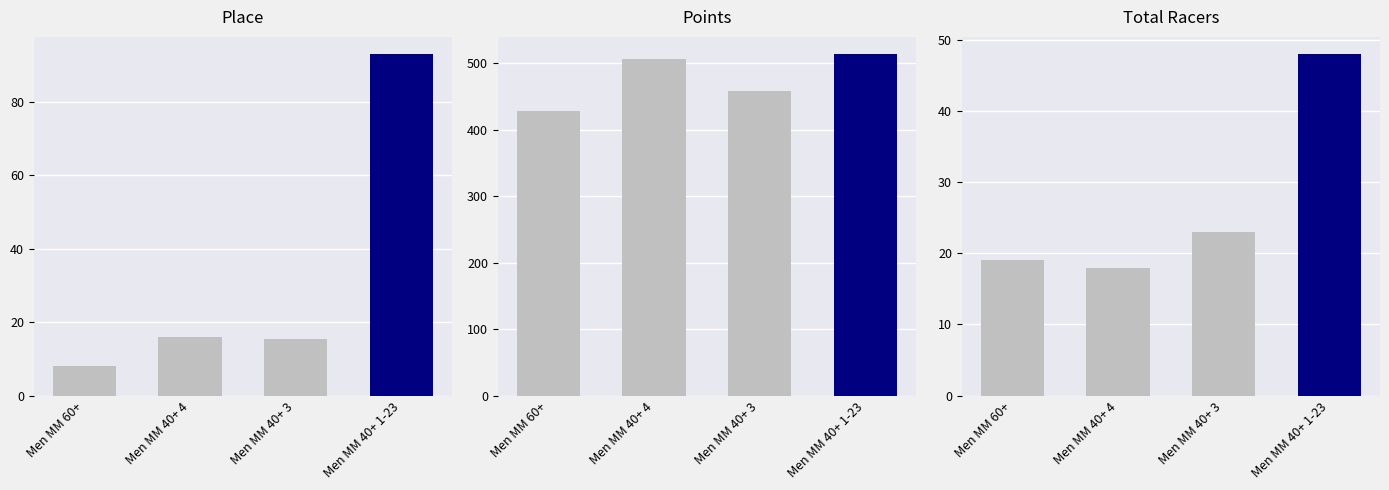

At which label does Points reach its minimum?

Men MM 60+